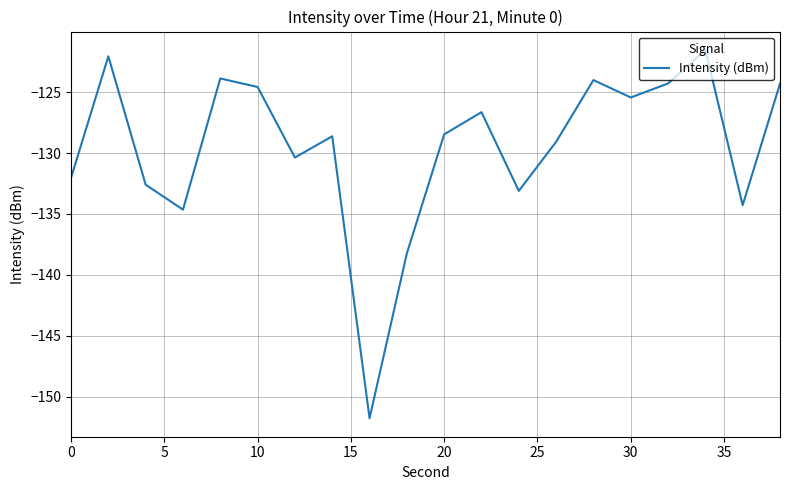

What is the greatest value displayed?

-121.5